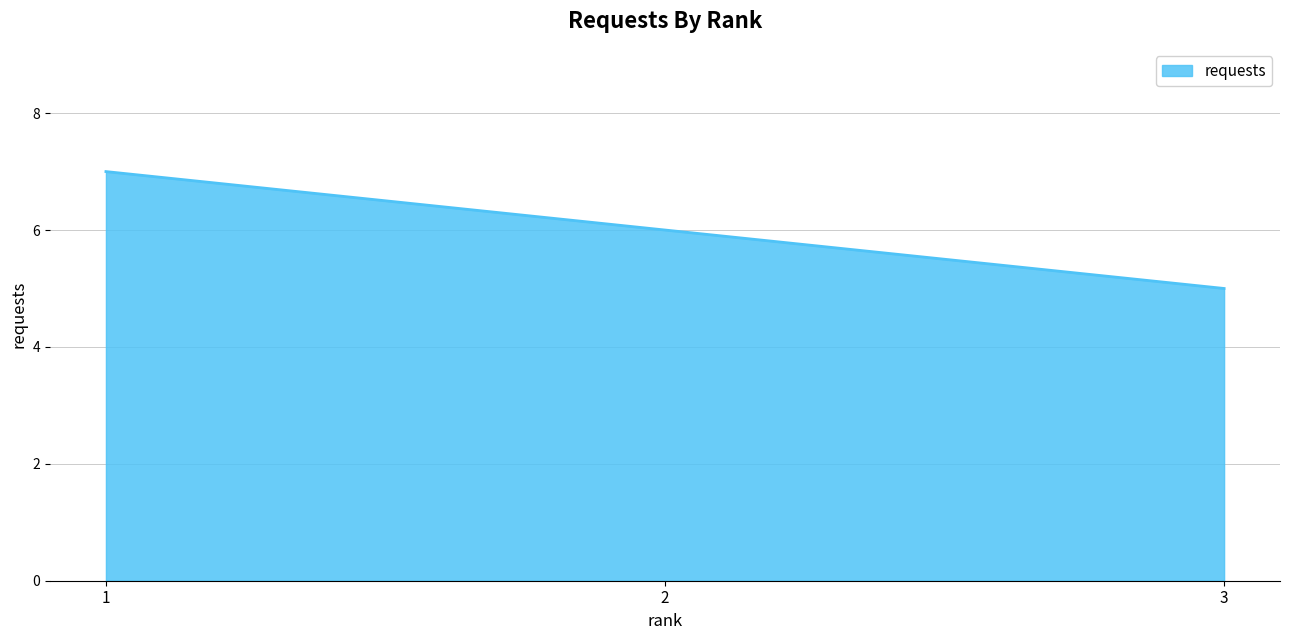

What is the average value?

6